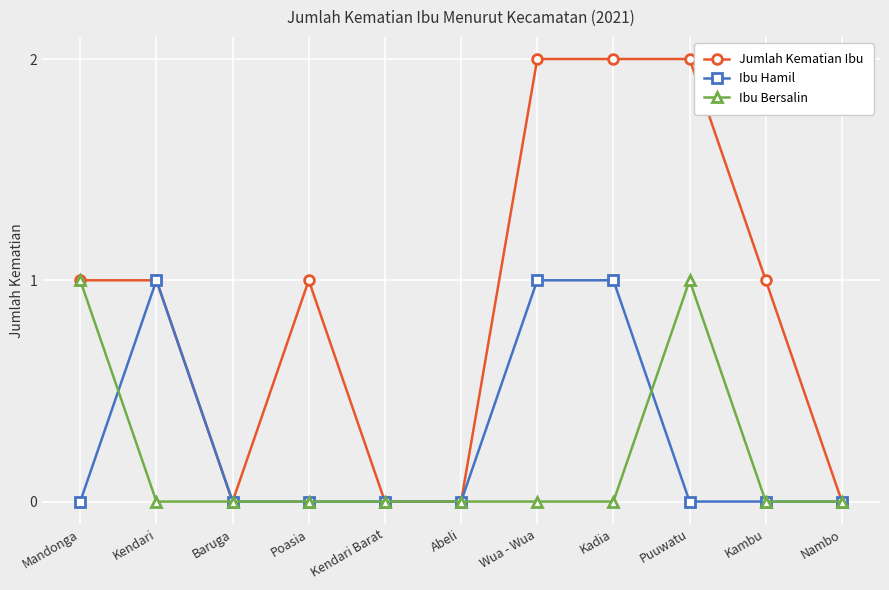

Is this an area chart (filled region under the line)?

No